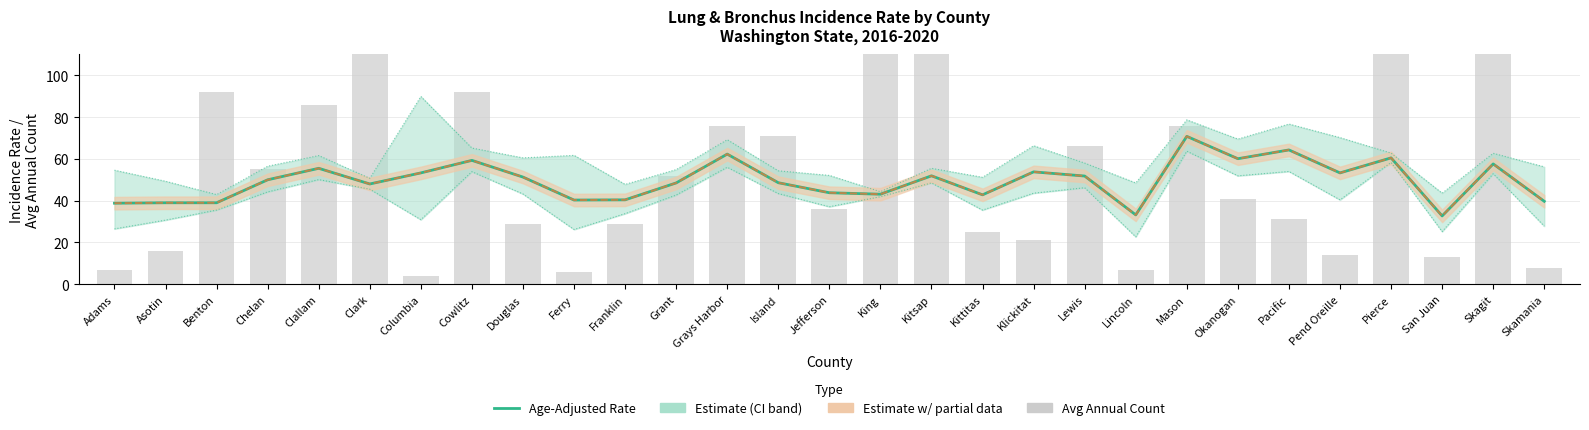

What is the sum of the Rate with CI bounds (Estimate w/ partial) values at Pend Oreille and San Juan?

86.0